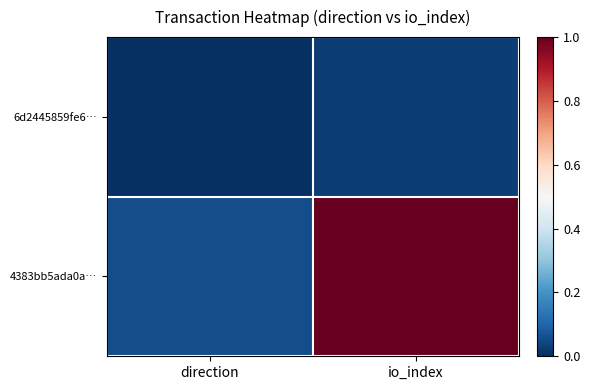

Which series changed the most between direction and io_index?

4383bb5ada0a…